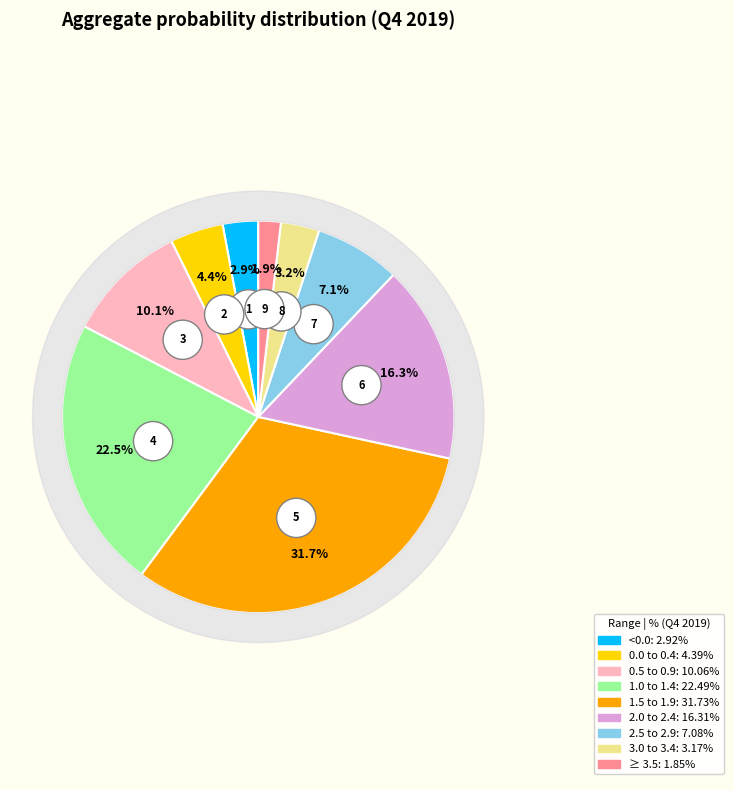

Is it true that 1.0 to 1.4 is 33% of the pie?

False